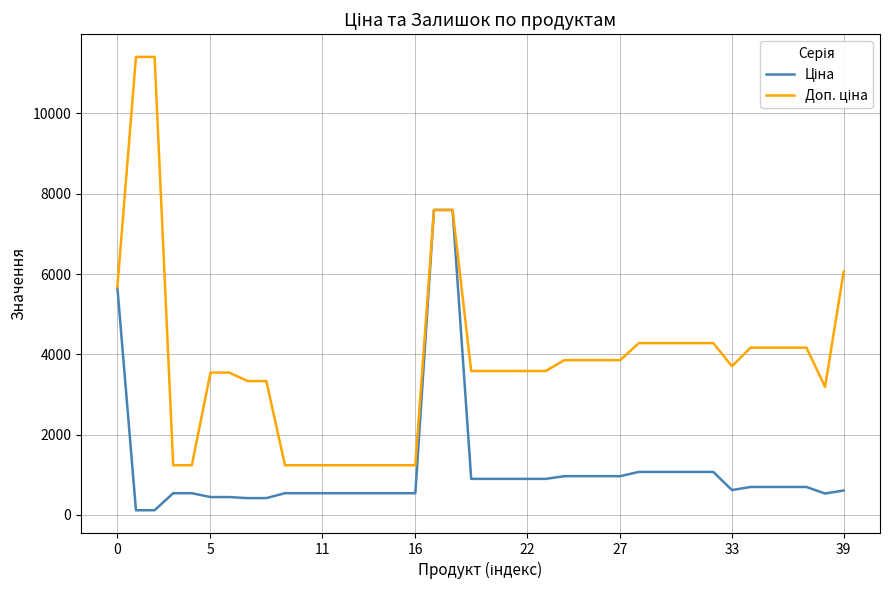

How many distinct data groups are displayed?

2